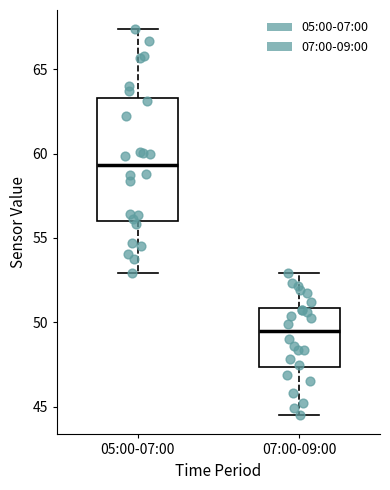

Which box is the tallest, from its lower edge to its upper edge?

05:00-07:00